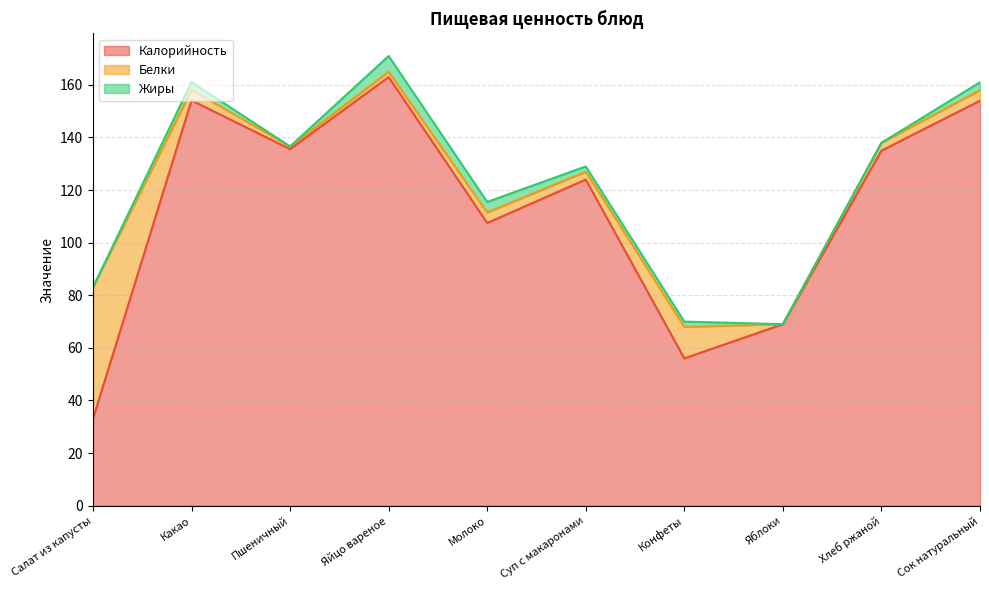

Where does the Жиры series first go above 2?

Какао